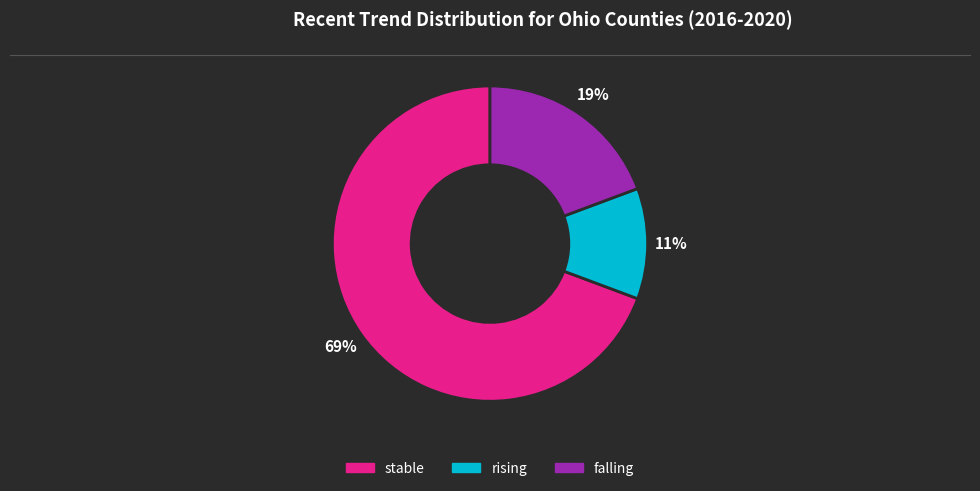

Combined, do rising and stable account for over 50%?

Yes